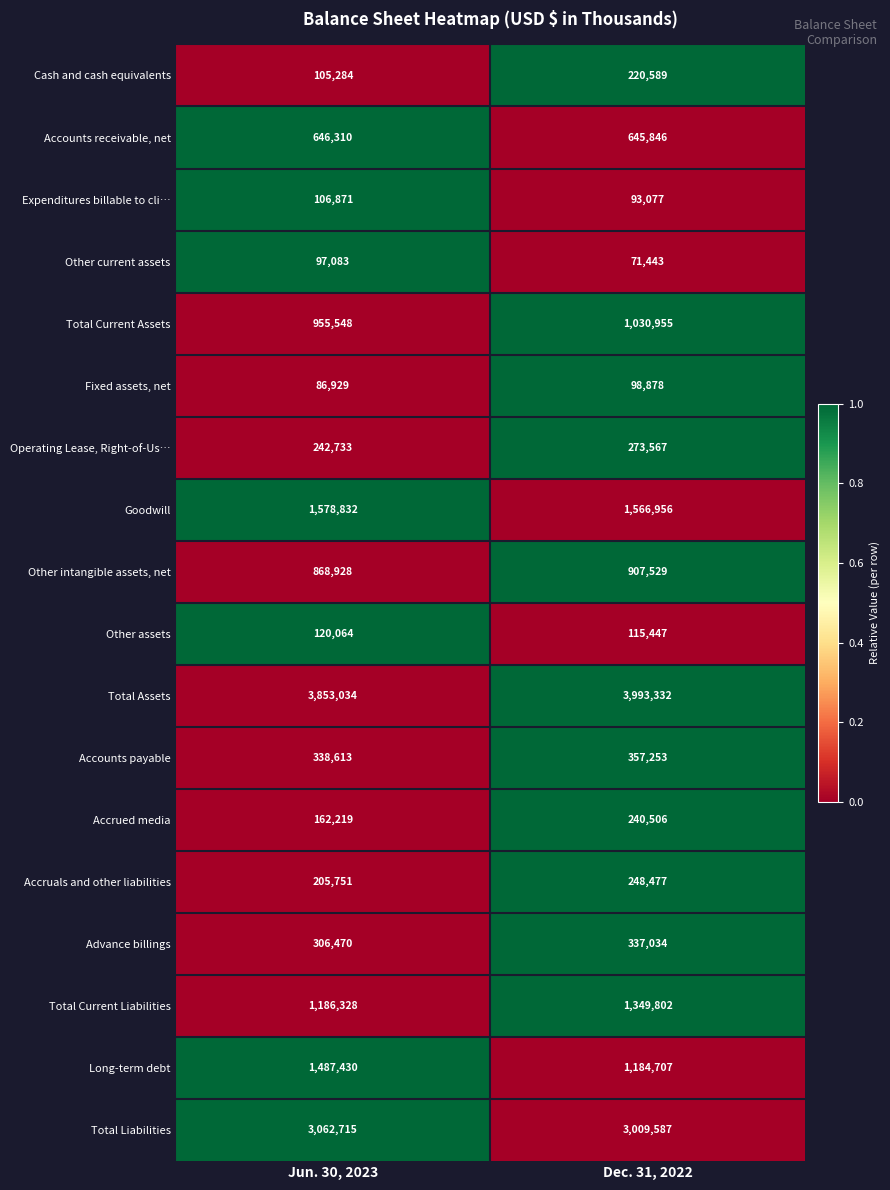

What is the average value of the Total Current Assets series?

993252